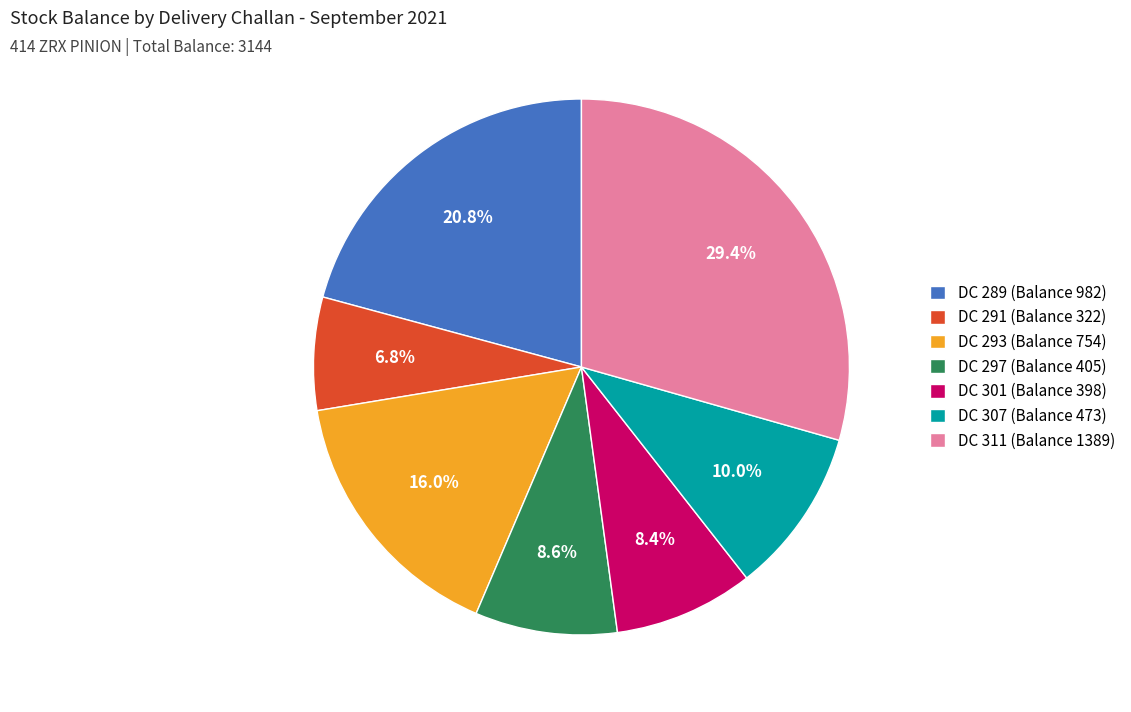

How many segments does this pie chart have?

7